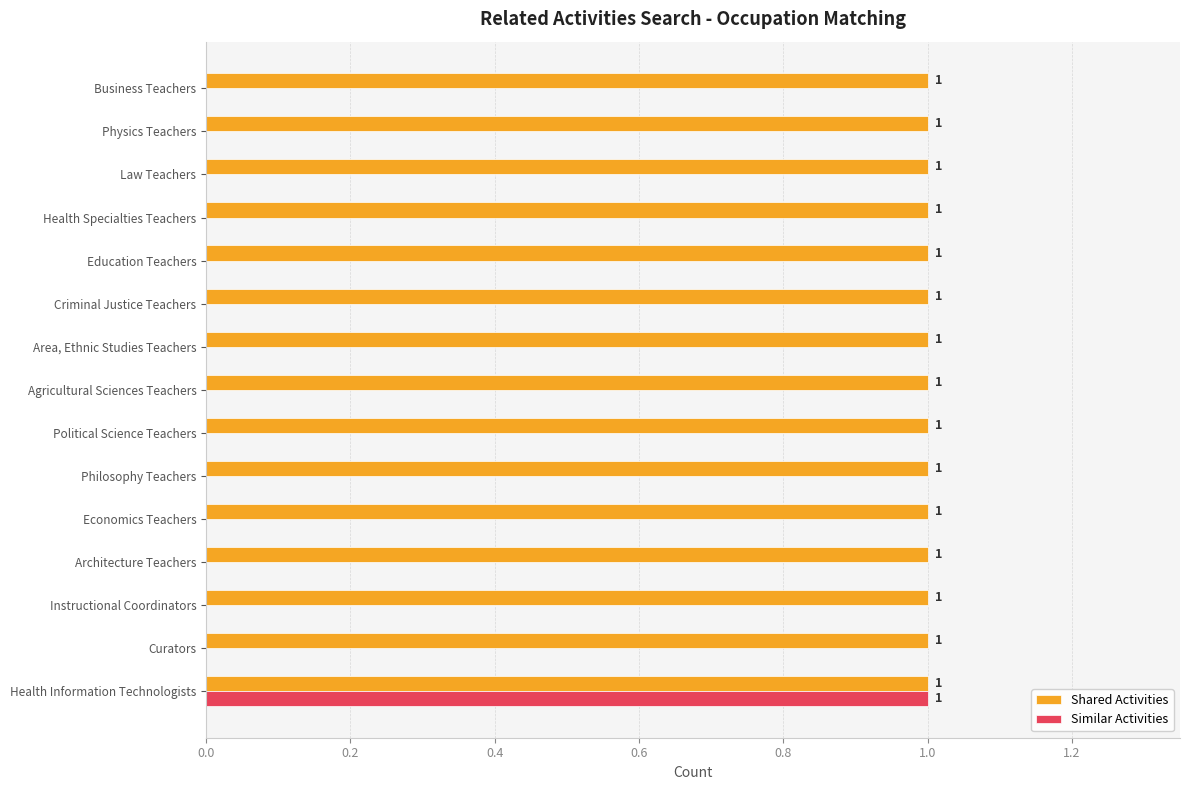

What is the sum of all Shared Activities values?

15